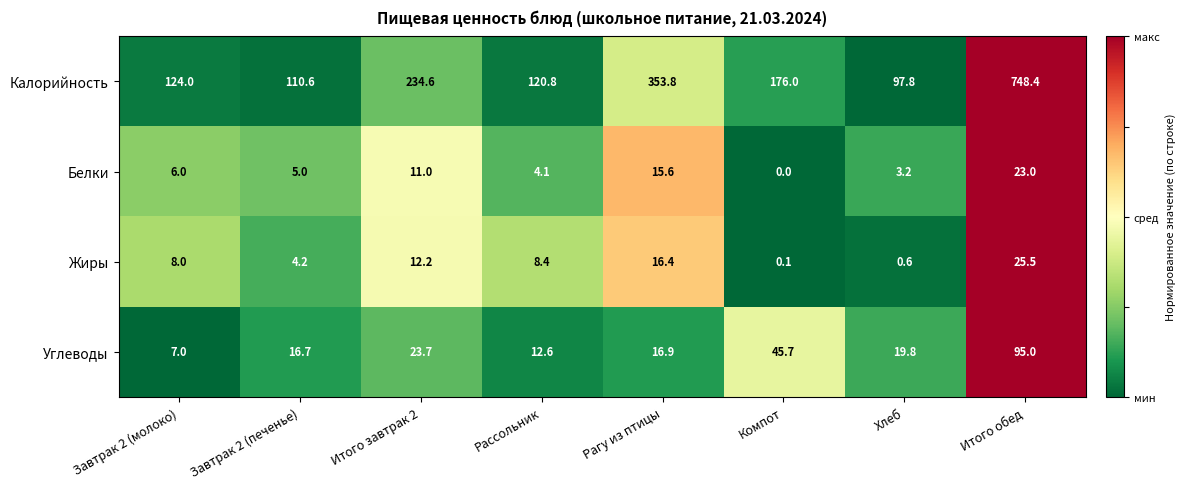

The value of Жиры at Рассольник is 8.4. True or false?

True